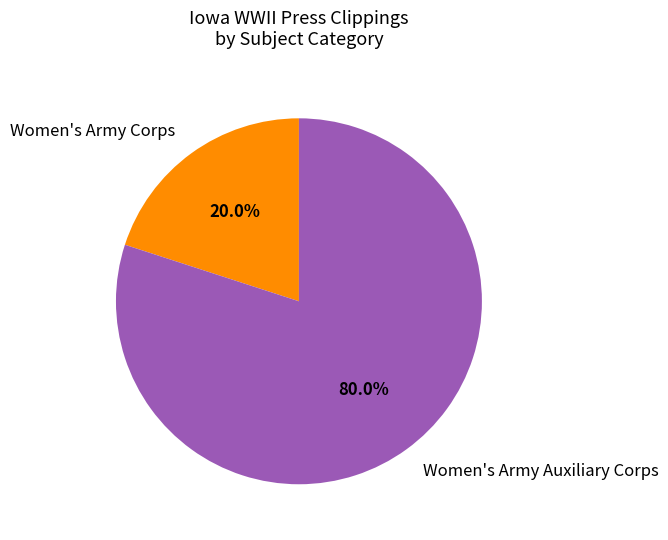

Rank the categories by value from lowest to highest.

Women's Army Corps, Women's Army Auxiliary Corps